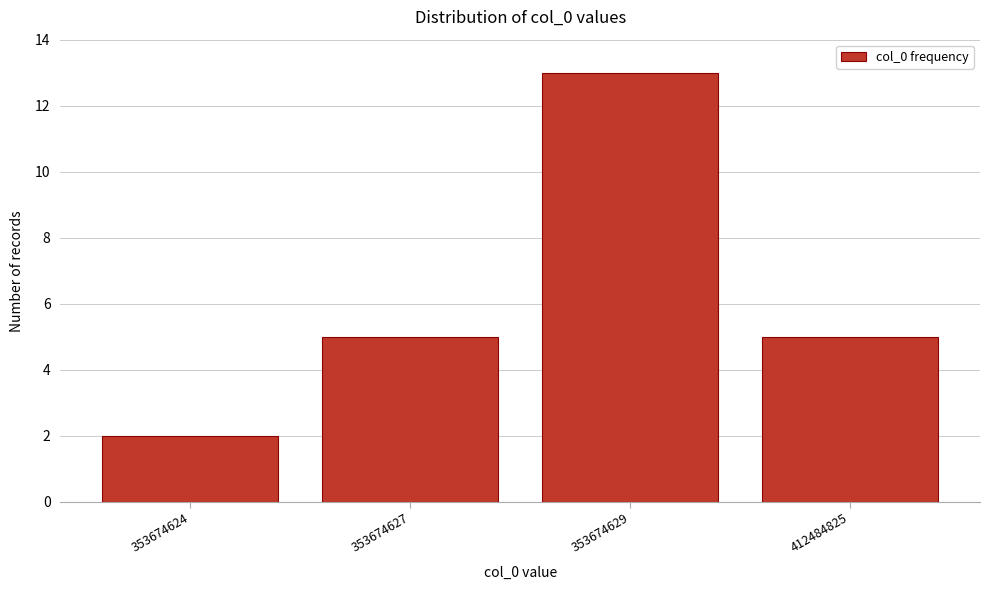

Reading right to left, extract all data points from this chart.

5	13	5	2